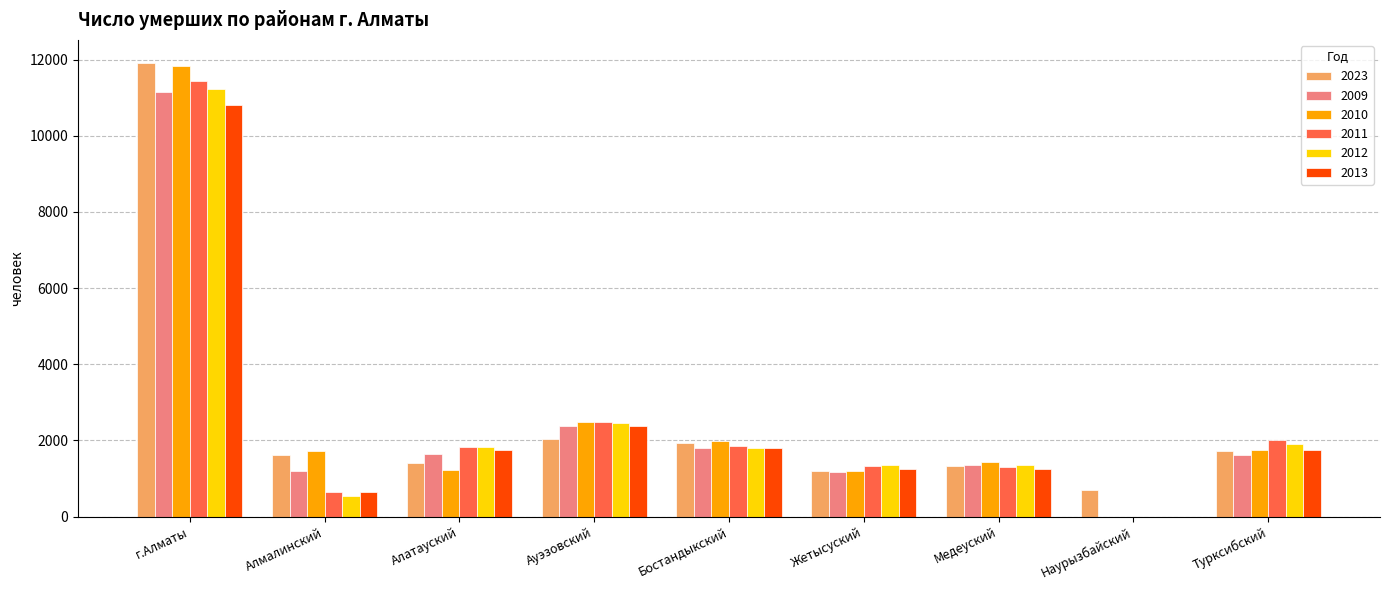

What is the spread (max minus min) of values at Наурызбайский?

686